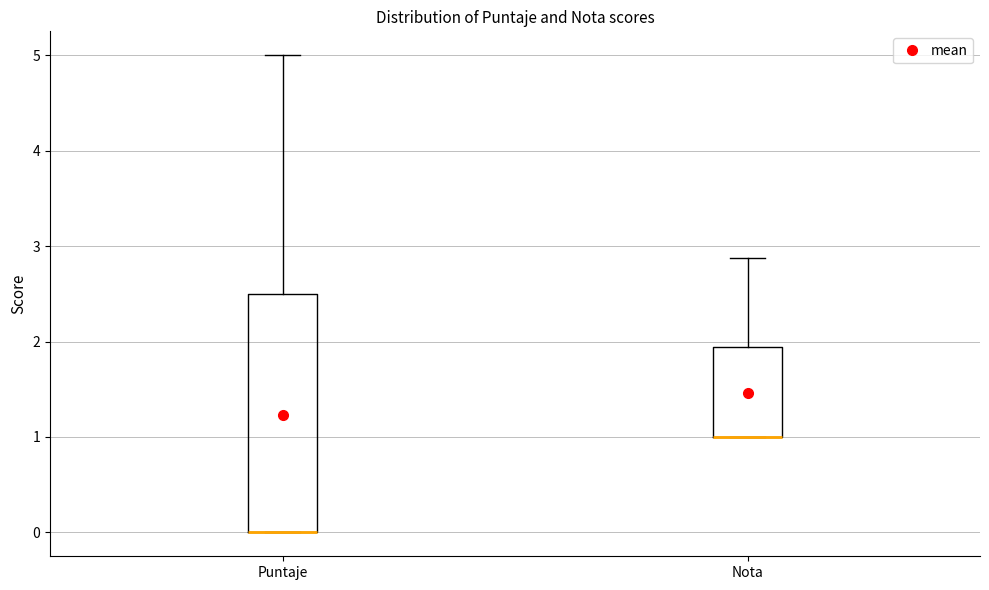

Reading left to right, transcribe this box plot: for each box, give where its median line is, the range the box spans, and where its two whiskers end, as read against the y-axis. The values are not printed on the chart, so give them approximately, as read against the axis.

Puntaje: median 0.0 (drawn on the box's lower edge), box 0.0 to 2.5, whiskers 0.0 to 5.0
Nota: median 1.0 (drawn on the box's lower edge), box 1.0 to 1.9, whiskers 1.0 to 2.9